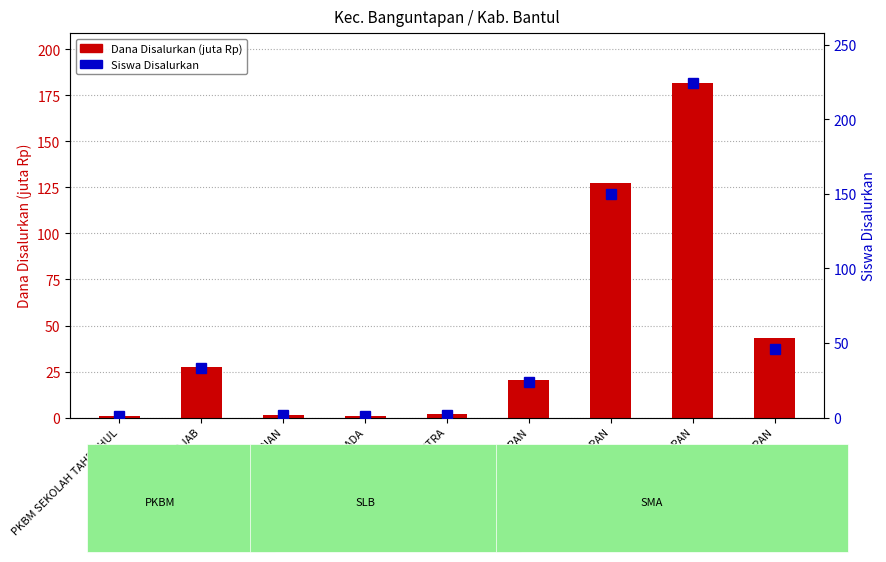

What is the value of the Dana Disalurkan (juta Rp) bar at the 4th from the left?

1.0